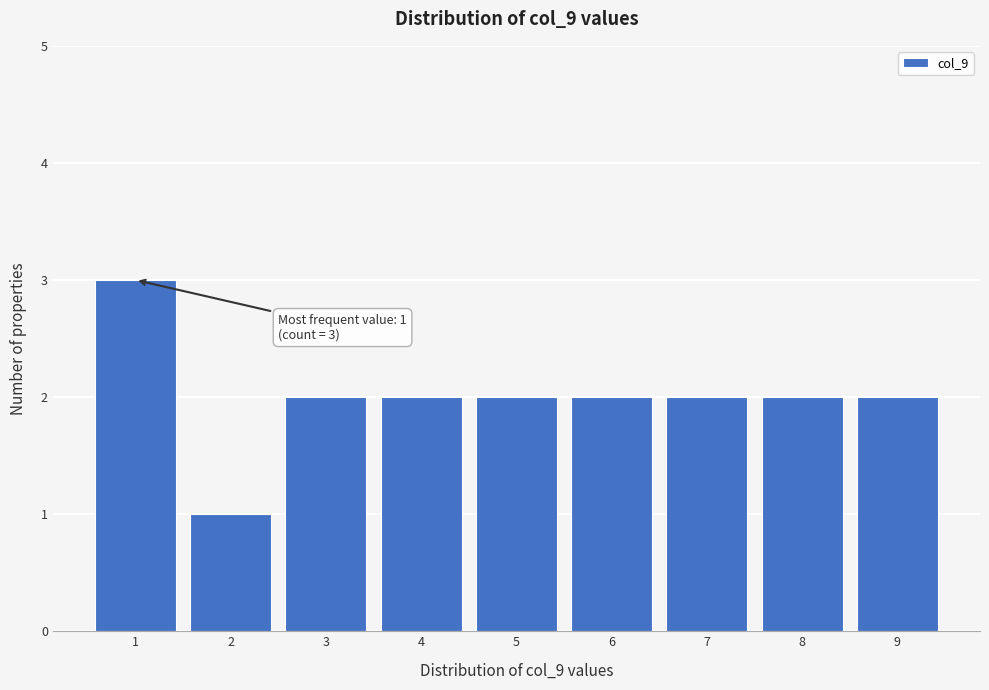

Over which range of the x-axis is the bar tallest?

0.5 to 1.5